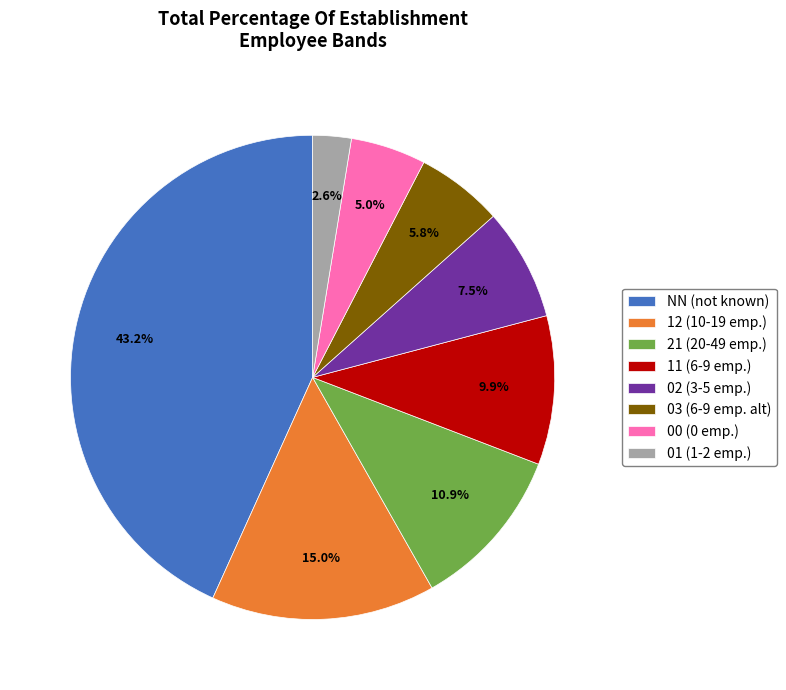

What is the largest slice in the pie chart?

NN (not known)